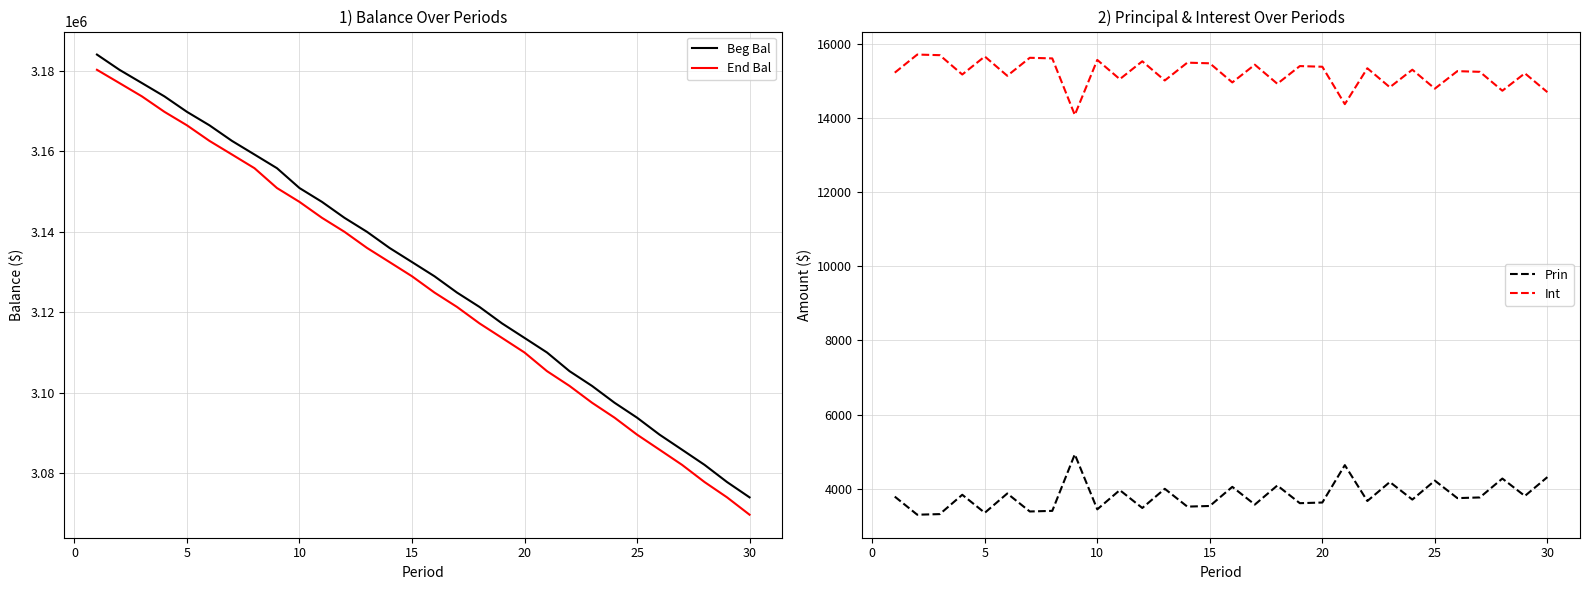

The value of Beg Bal at 30 is 3074034.1. True or false?

True